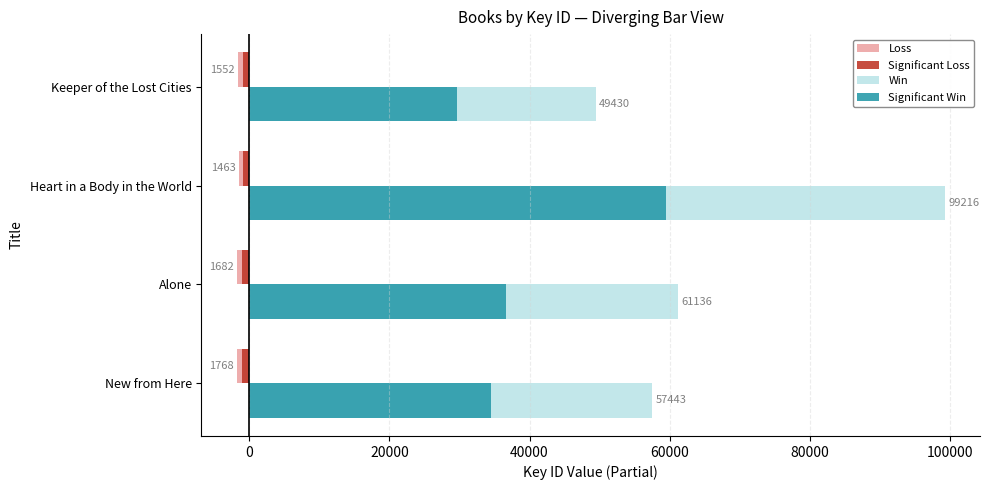

How many distinct data groups are displayed?

4